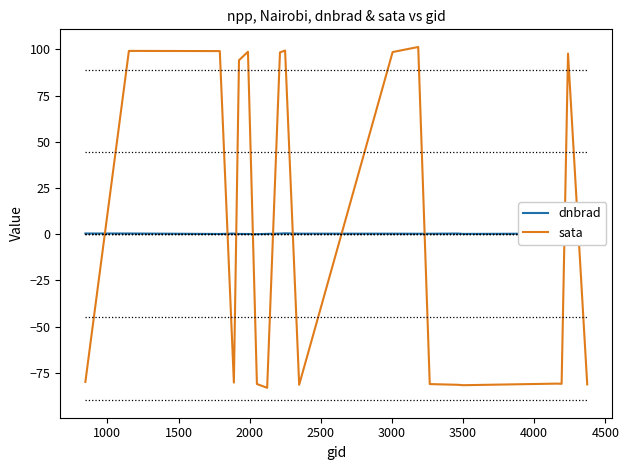

True or false: dnbrad and sata intersect in this chart.

True